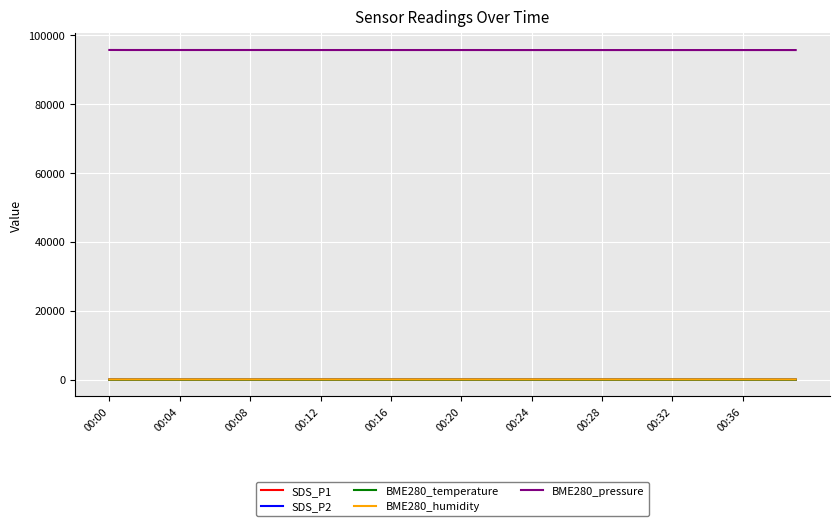

What is the difference between the maximum and second lowest values in the BME280_pressure series?

23.7